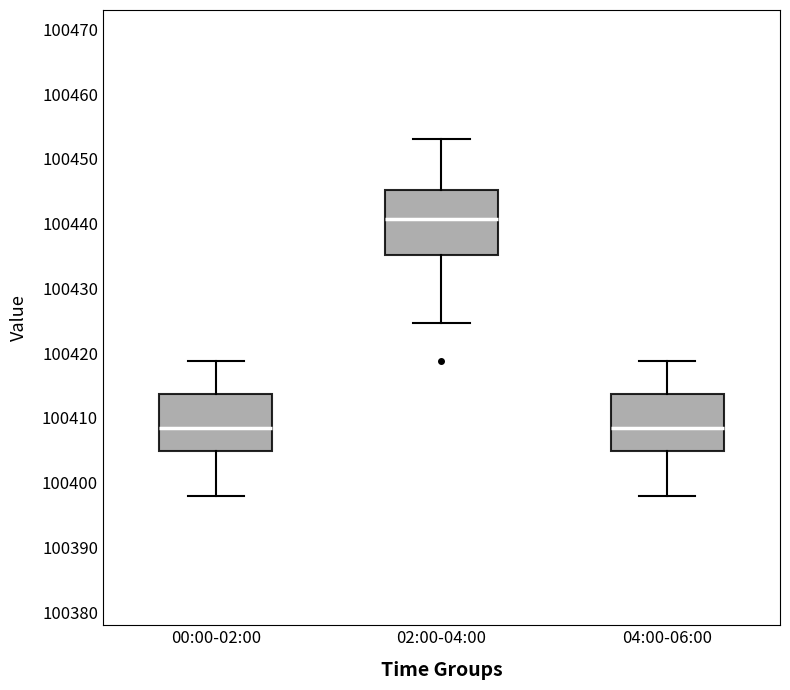

Reading left to right, read every box against the y-axis: the position of its median line, the range the box covers, and the ends of its whiskers. The values are not printed on the chart, so give them approximately, as read against the axis.

00:00-02:00: median 100409, box 100405 to 100414, whiskers 100398 to 100419
02:00-04:00: median 100441, box 100435 to 100445, whiskers 100425 to 100453
04:00-06:00: median 100409, box 100405 to 100414, whiskers 100398 to 100419